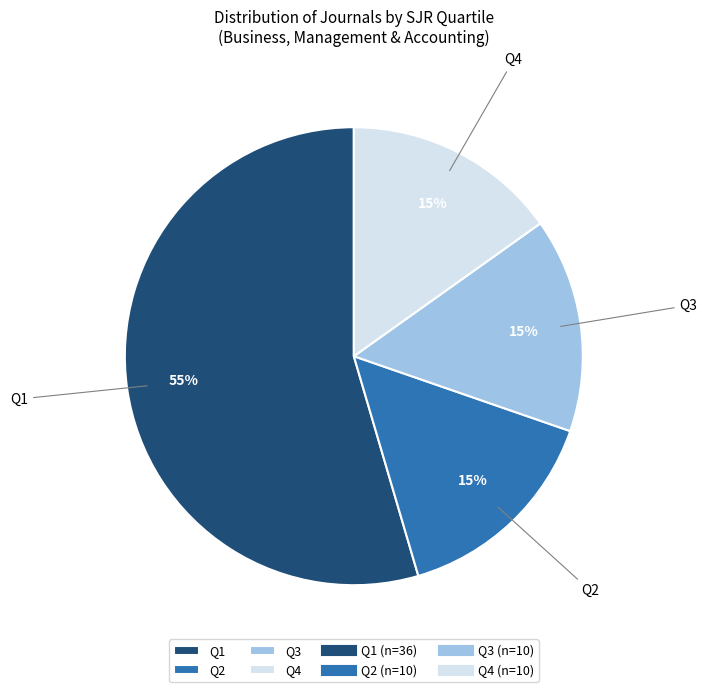

To the nearest percent, what is the difference between the Q2 and Q3 slice percentages?

0%